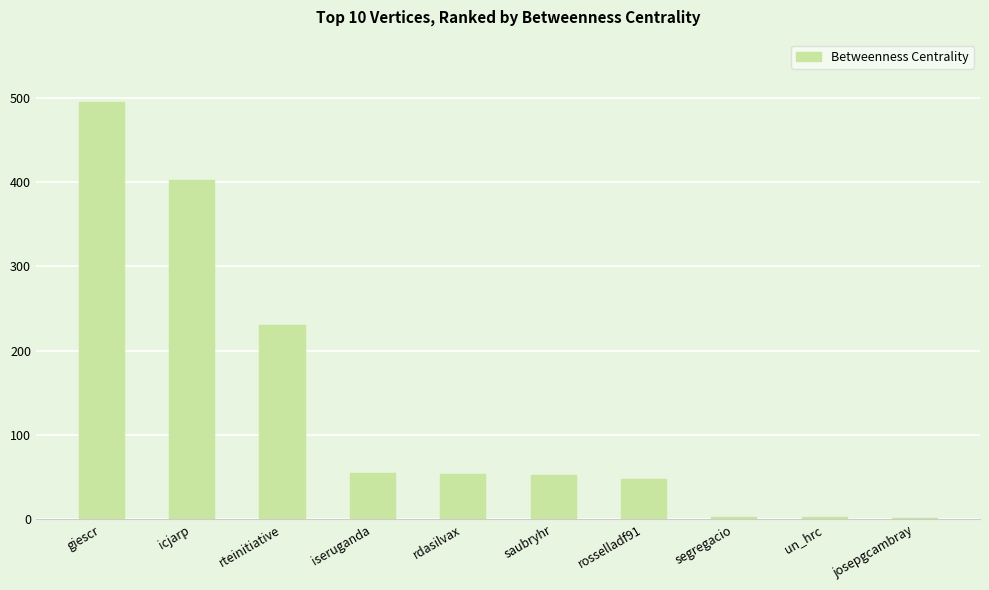

Between segregacio and giescr, which is larger?

giescr